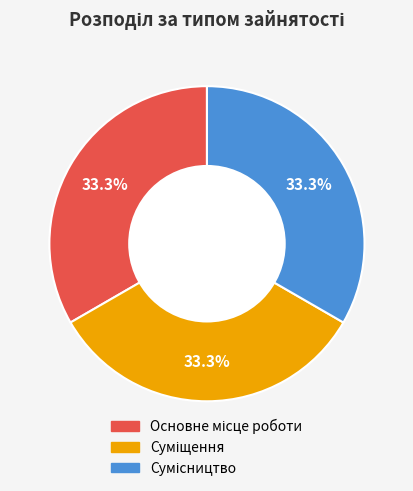

Is there a majority slice in this chart?

No